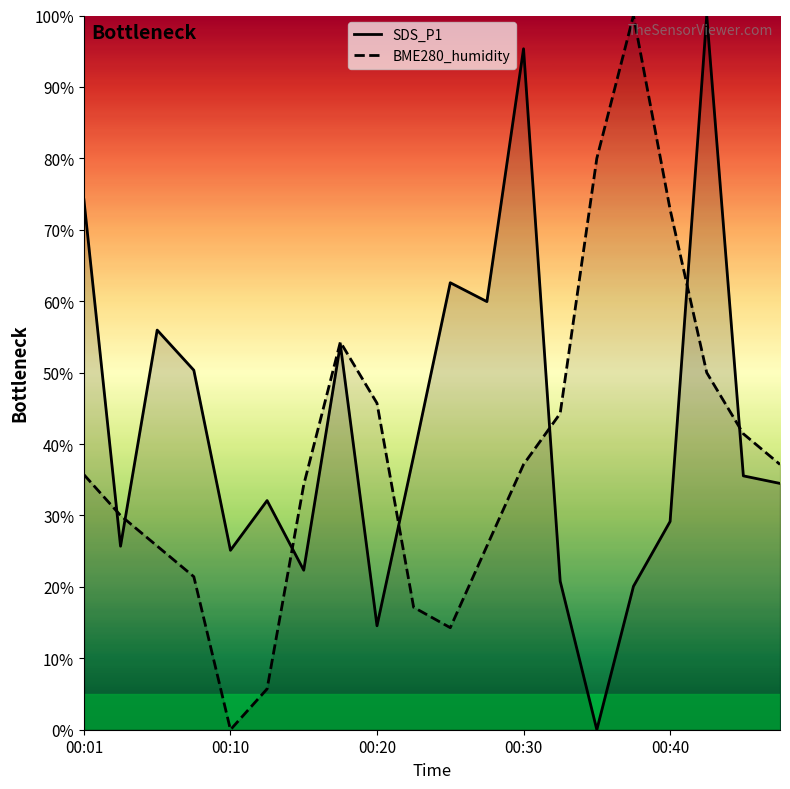

Which has a higher value, 19 or 14?

19